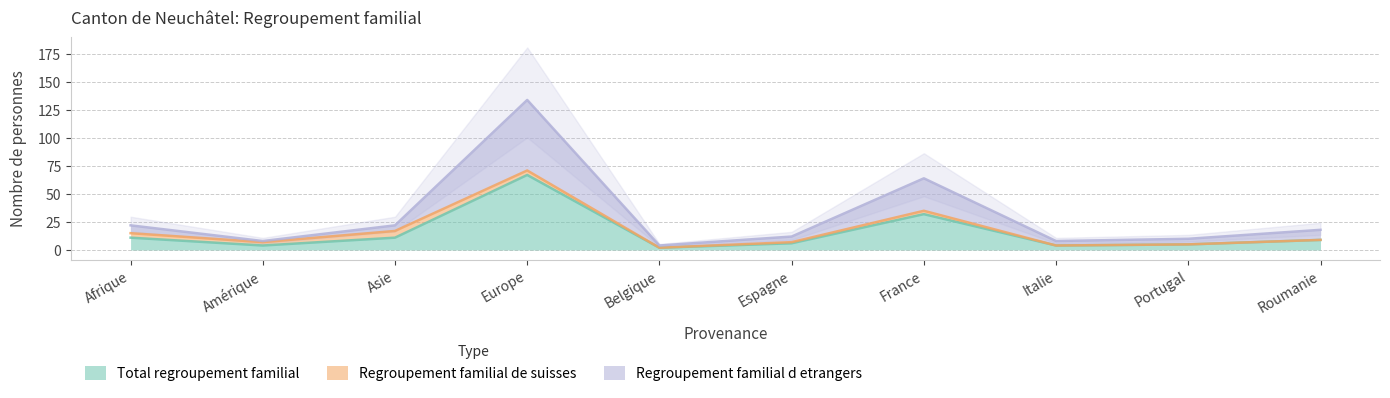

At which label does Regroupement familial d etrangers reach its minimum?

Belgique